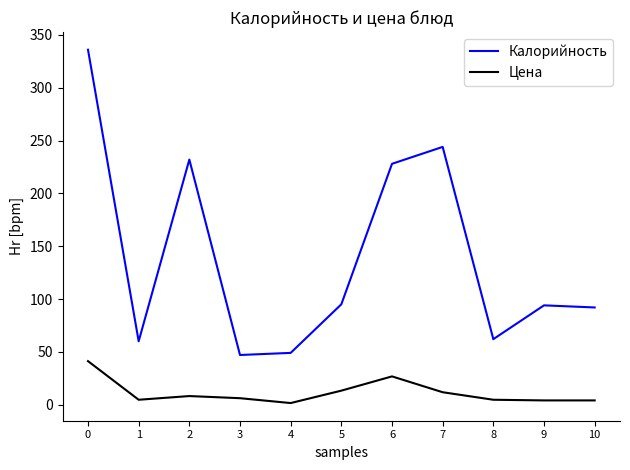

What are all the series names shown in the legend?

Калорийность, Цена